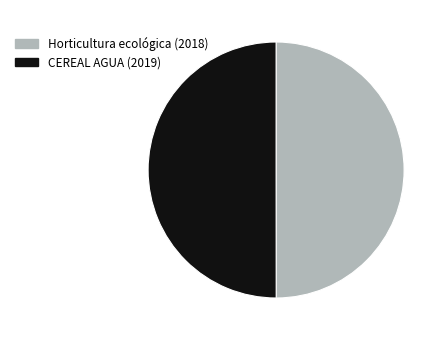

Is it true that Horticultura ecológica (2018) is 50% of the pie?

True